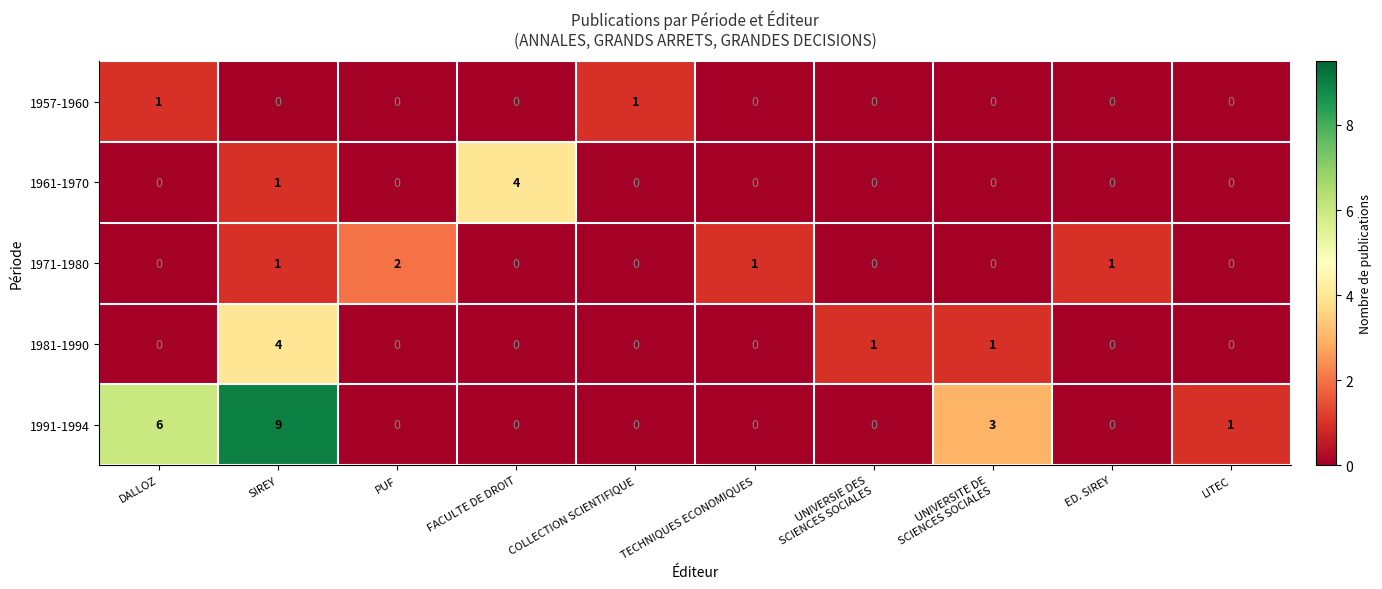

At which category is the sum across all series the highest?

SIREY